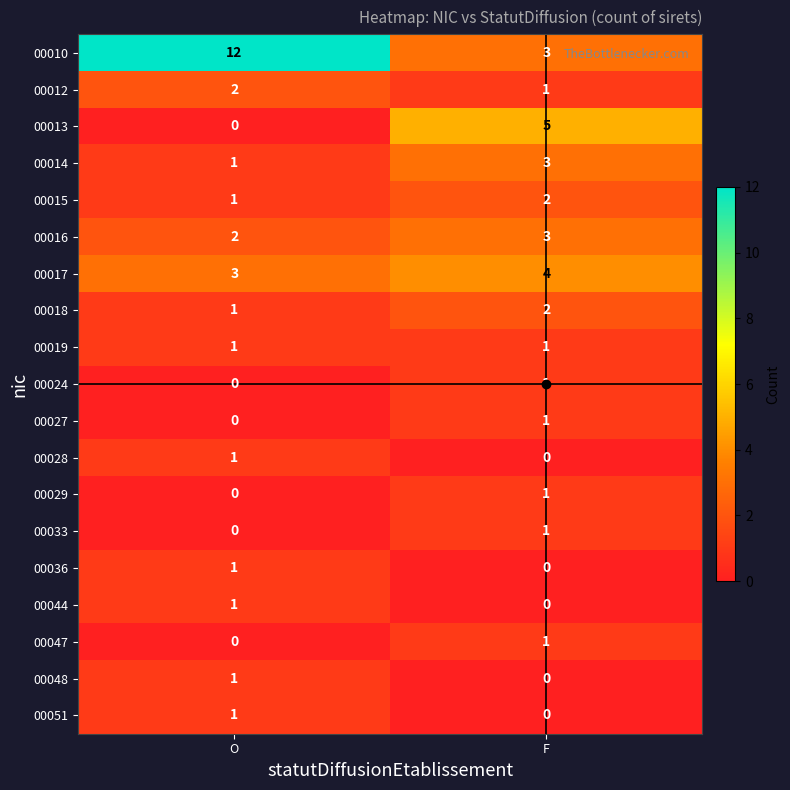

Is it true that 00033 equals 0 at F?

False